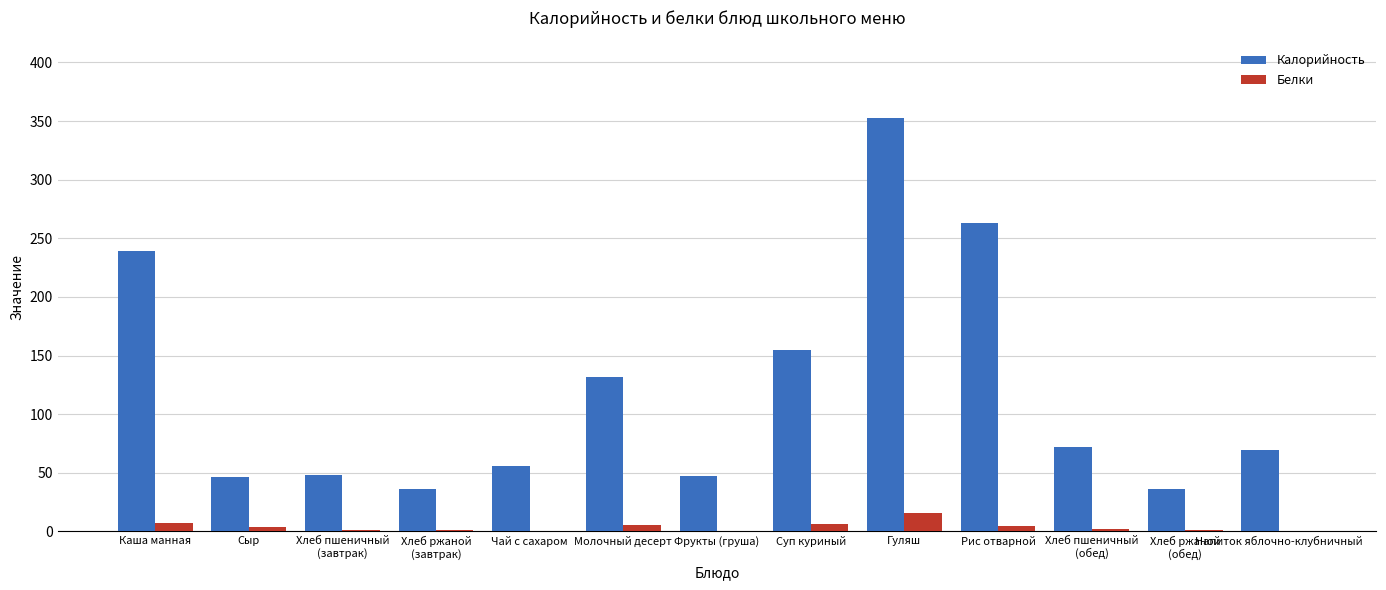

What is the sum of all Калорийность values?

1552.6